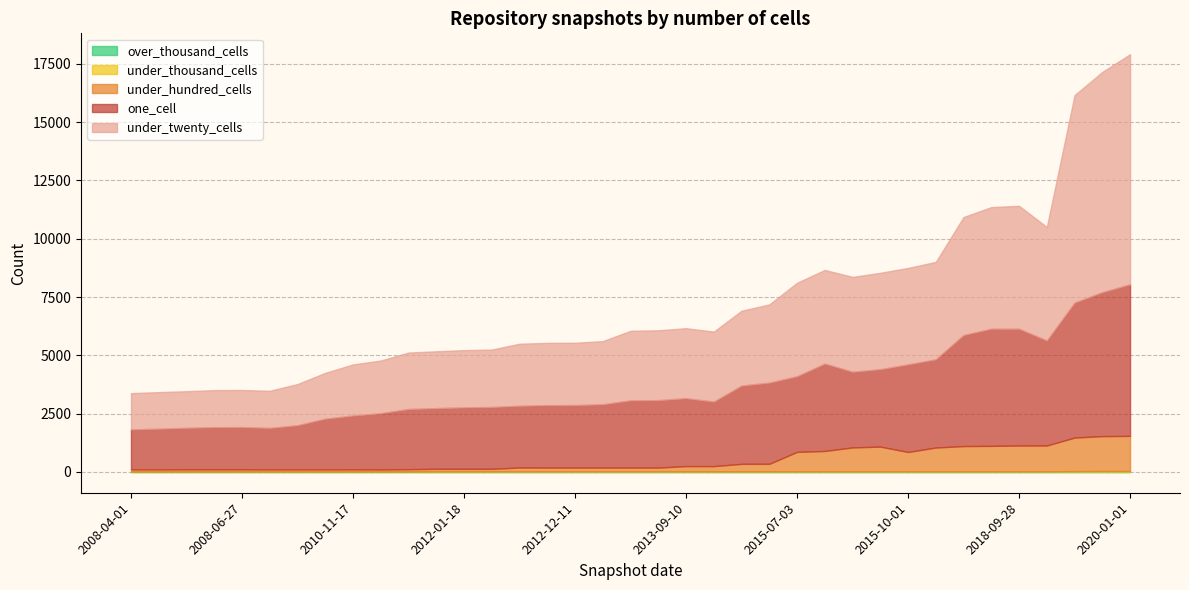

What is the sum of all under_thousand_cells values?

680